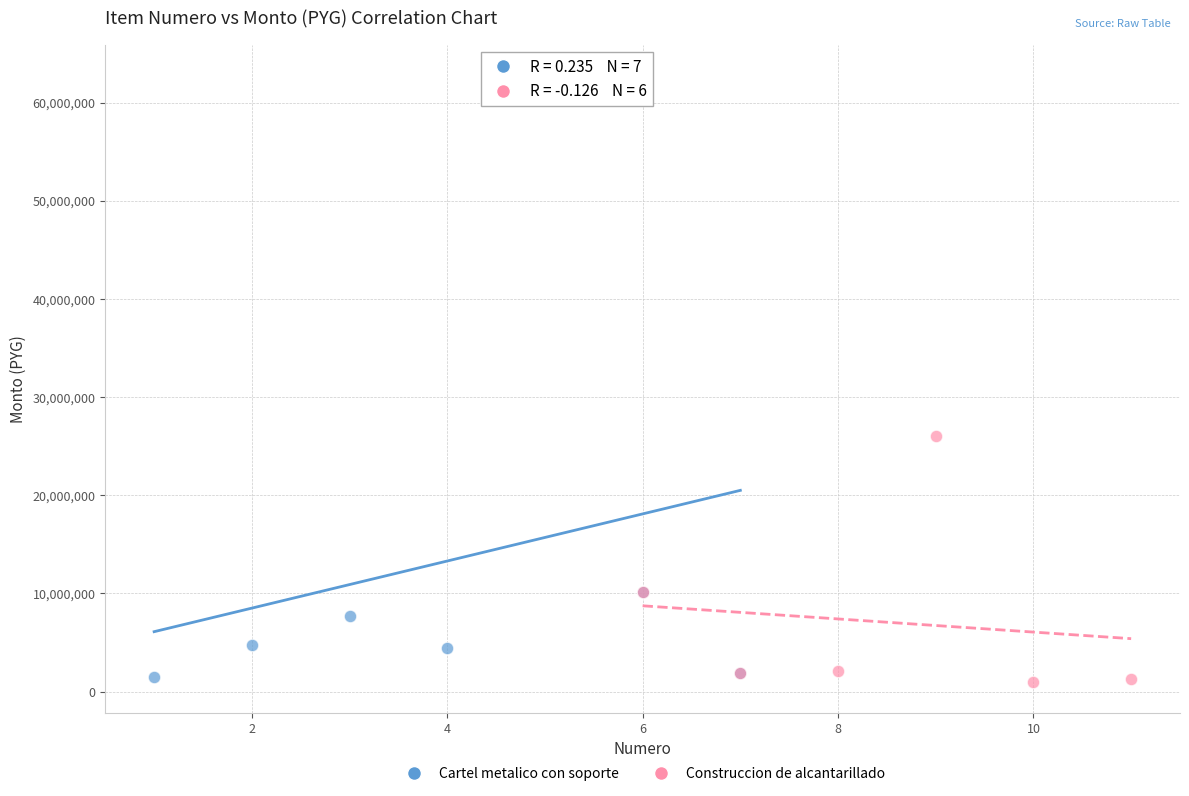

Which series has the widest spread of Y values?

Cartel metalico con soporte